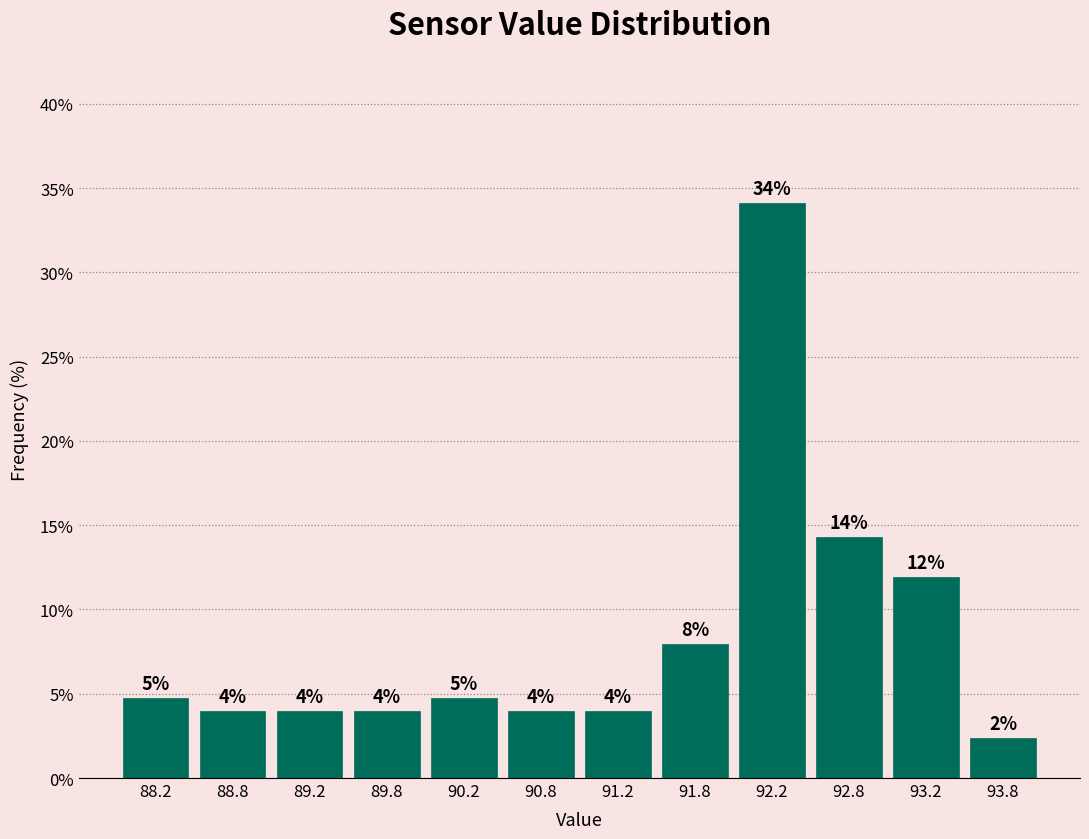

Which range on the x-axis has the tallest bar?

92.0 to 92.5